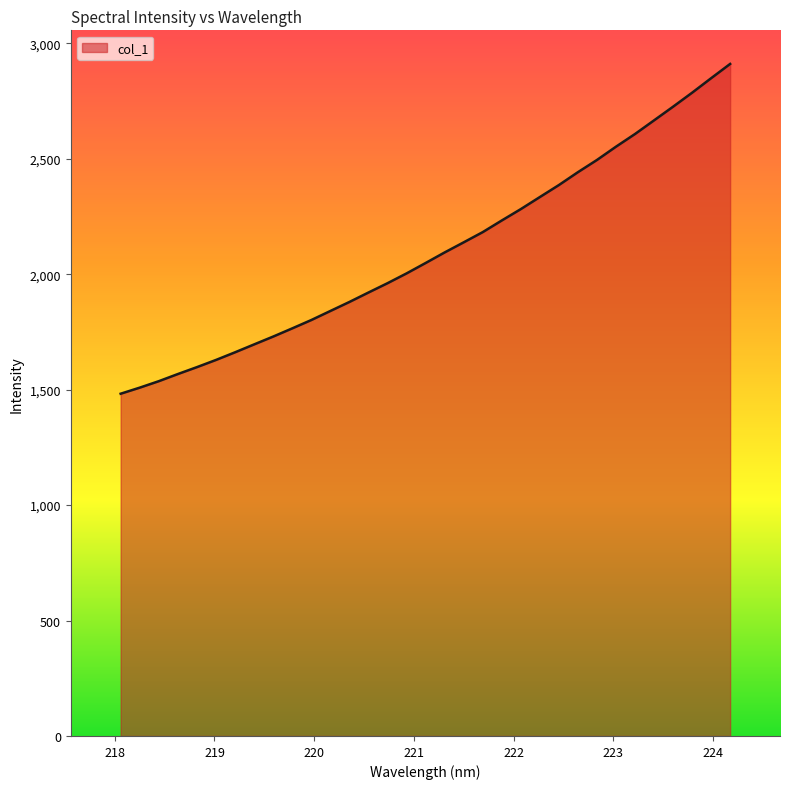

What is the smallest value displayed?

1482.4